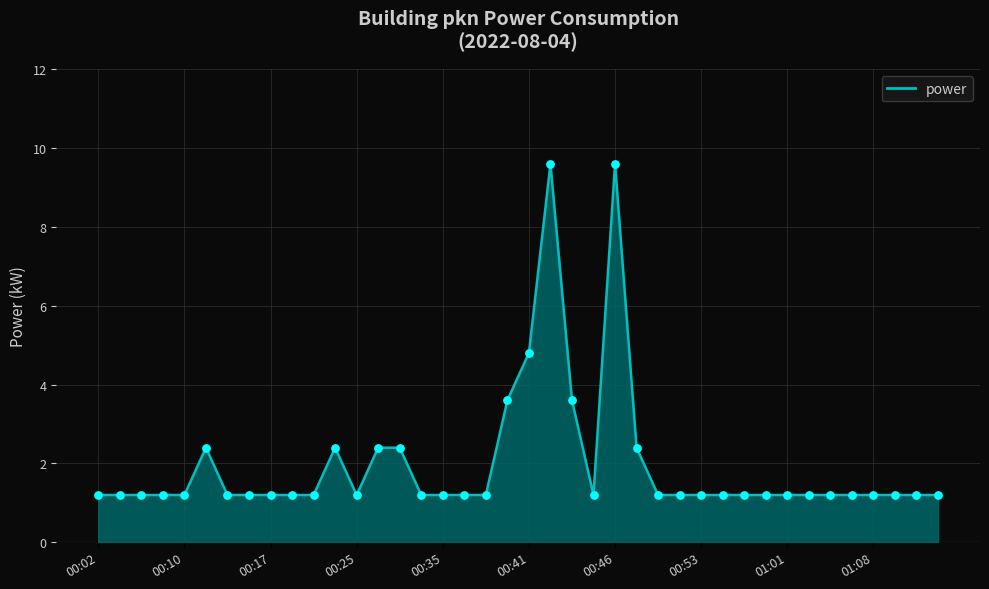

At how many categories does at least one series exceed 4?

3